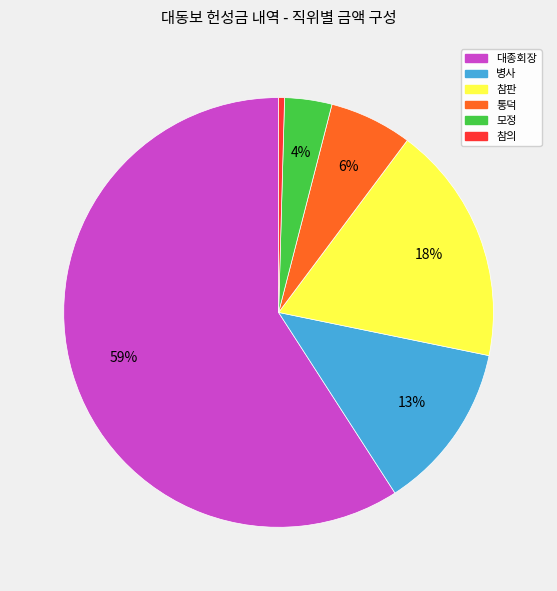

To the nearest percent, what is the average slice percentage?

17%